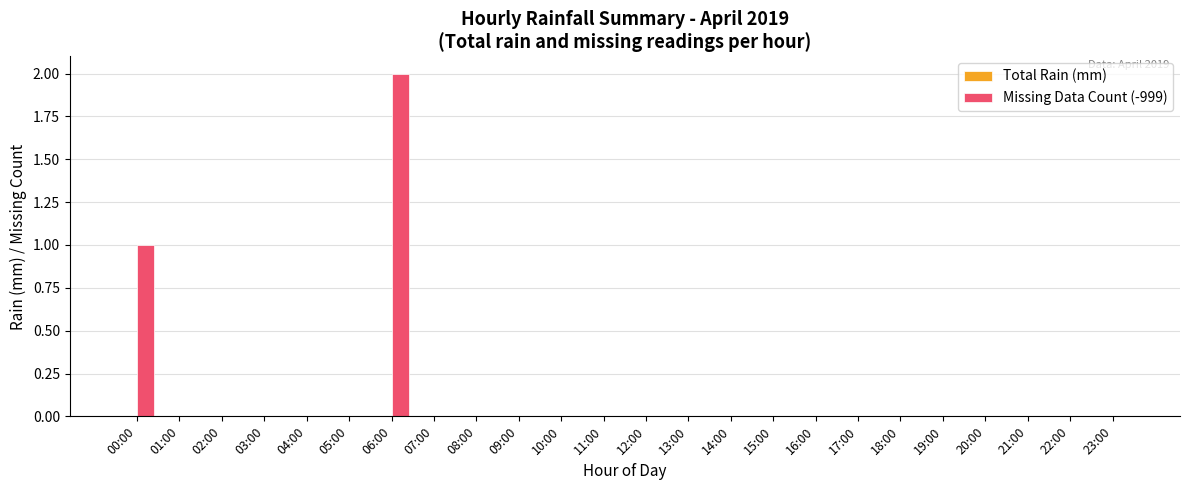

Is it true that the value at 10:00 is -1?

False